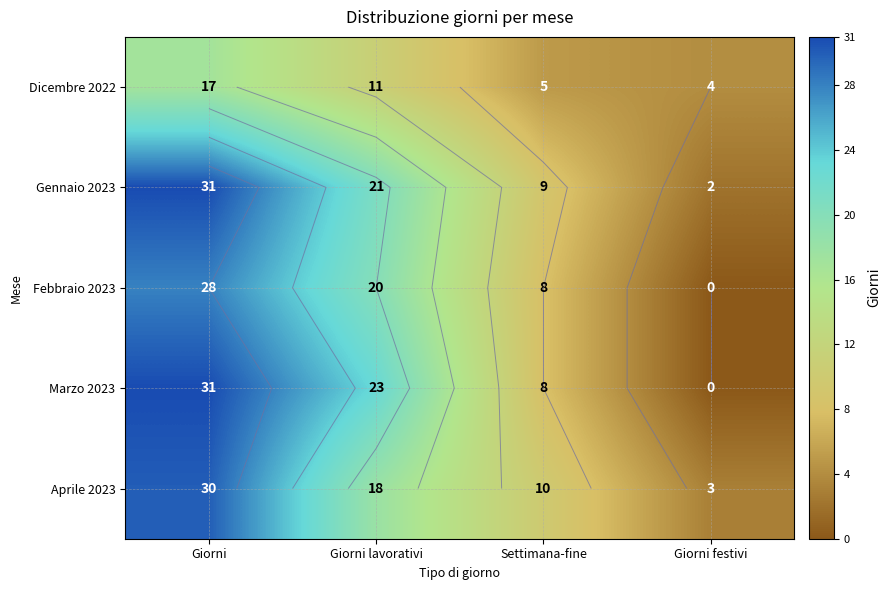

What is the difference between the highest and lowest values at Giorni?

14